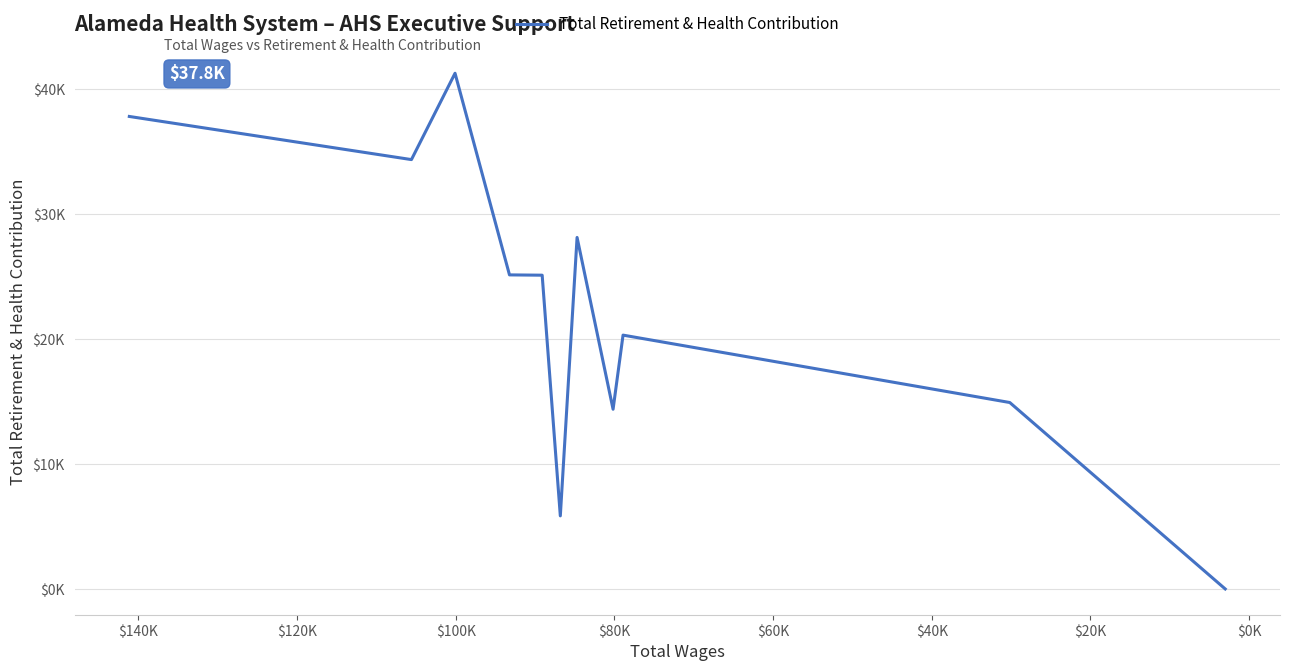

Reading right to left, what are all the values shown in this chart?

23	14934	20324	14395	28137	5867	25118	25142	41269	34364	37814